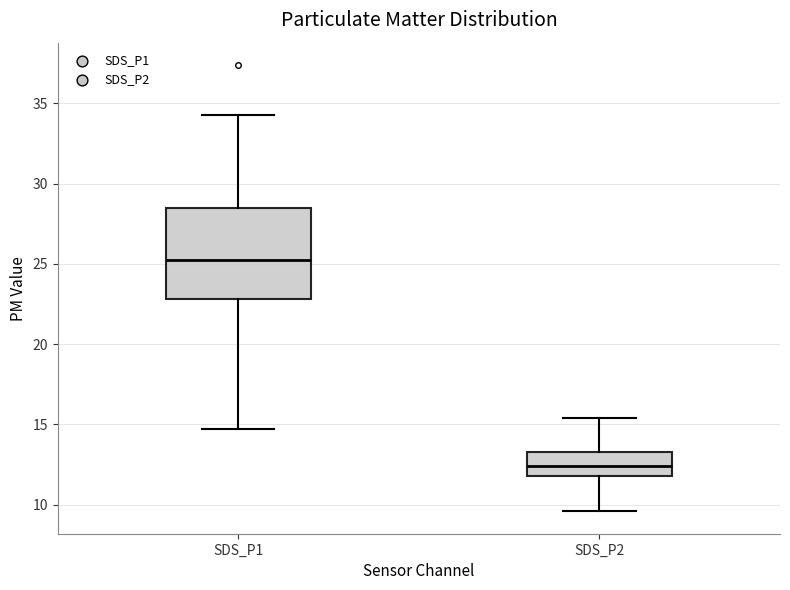

Reading left to right, read every box against the y-axis: the position of its median line, the range the box covers, and the ends of its whiskers. The values are not printed on the chart, so give them approximately, as read against the axis.

SDS_P1: median 25.0, box 23.0 to 28.5, whiskers 14.5 to 34.5
SDS_P2: median 12.5, box 12.0 to 13.5, whiskers 9.5 to 15.5